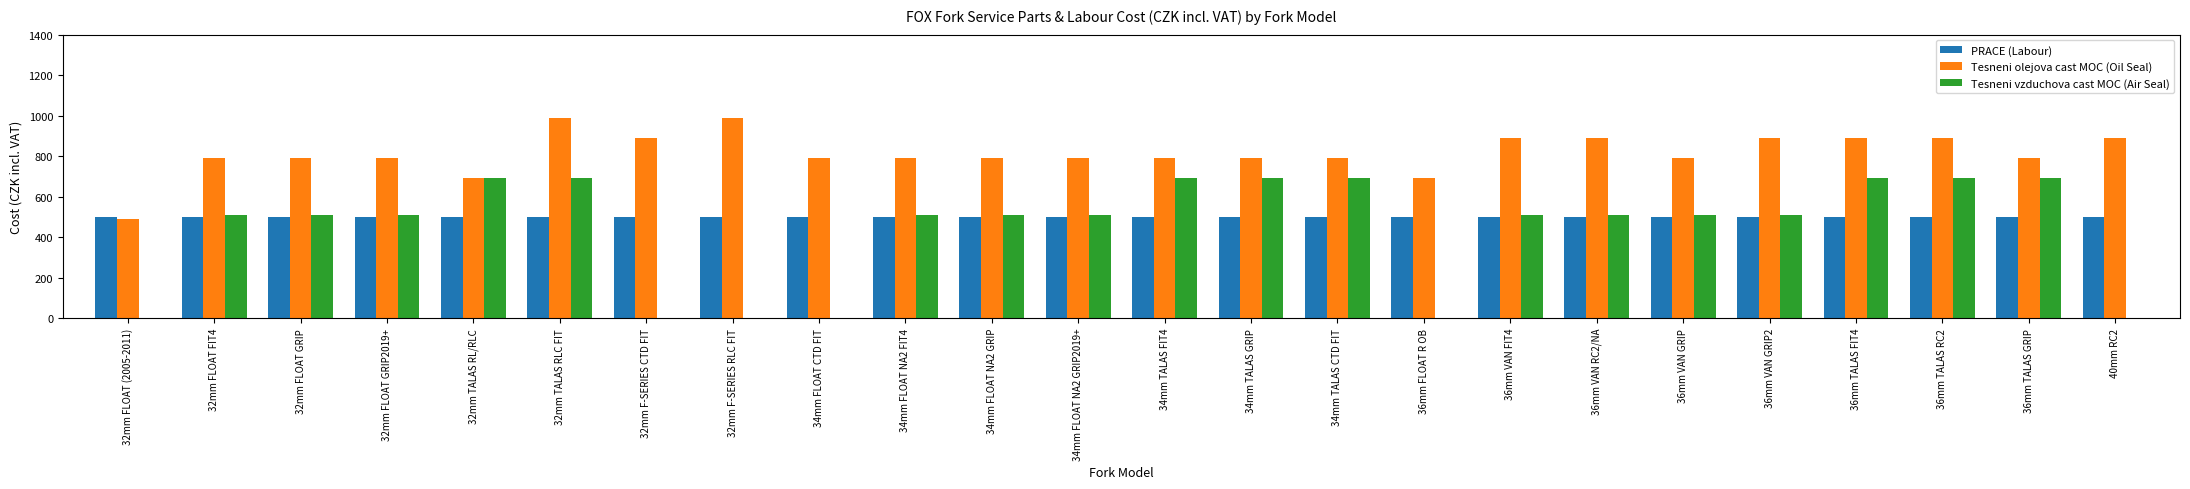

Count the Tesneni olejova cast MOC (Oil Seal) values in the range 790 to 890.

19